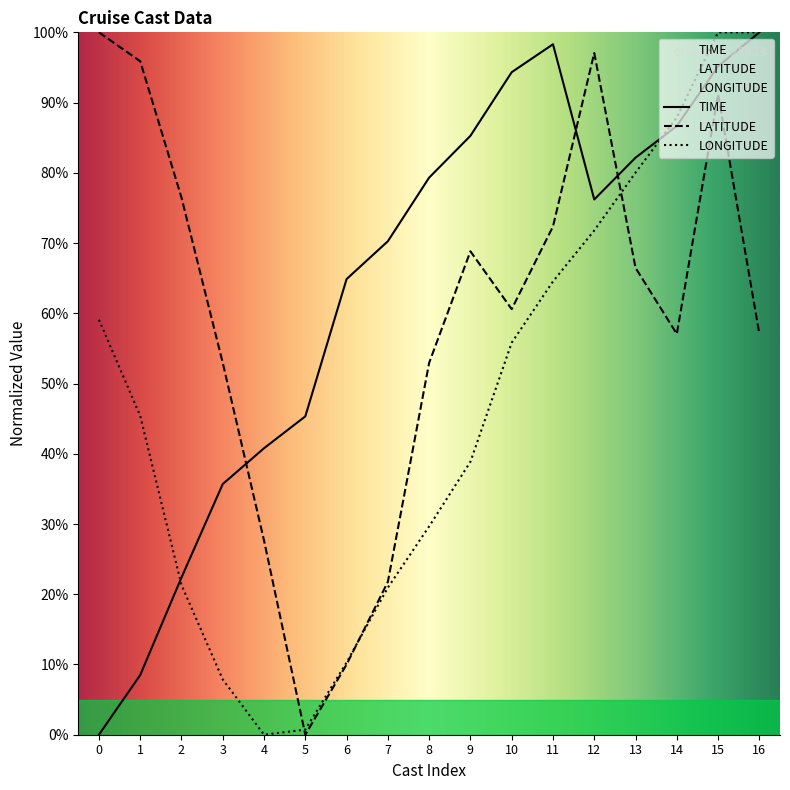

Rank the series by their average value, from lowest to highest.

LONGITUDE, LATITUDE, TIME